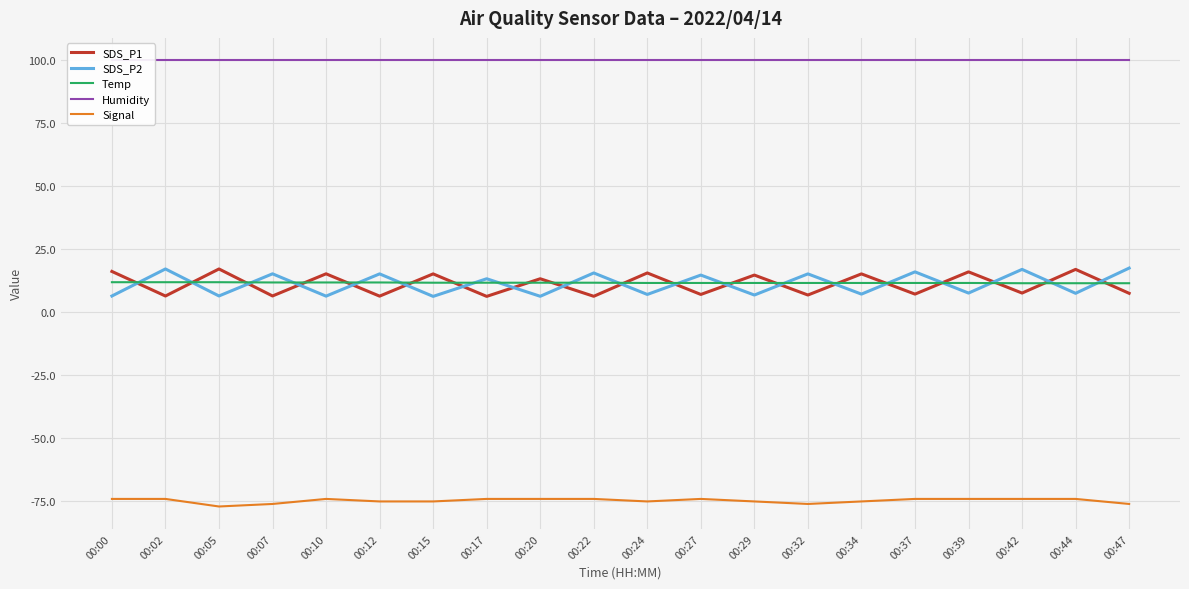

Which series has the largest range (max minus min)?

SDS_P2